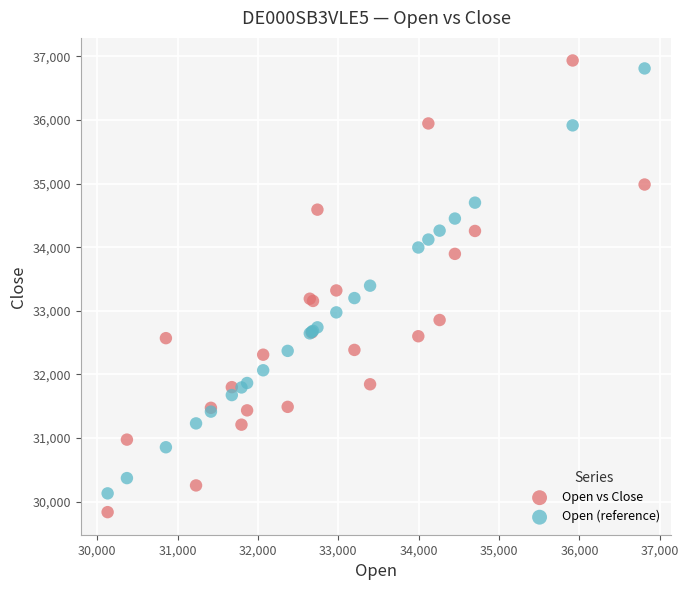

What is the X range (max minus min) for the scatter plot?

6680